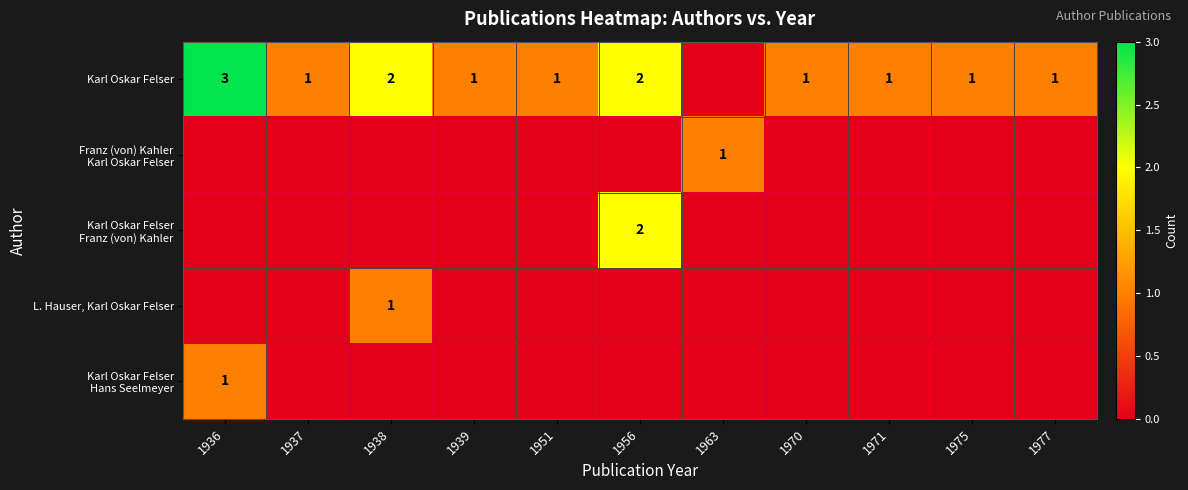

What is the highest value of the Karl Oskar Felser Franz (von) Kahler series?

2